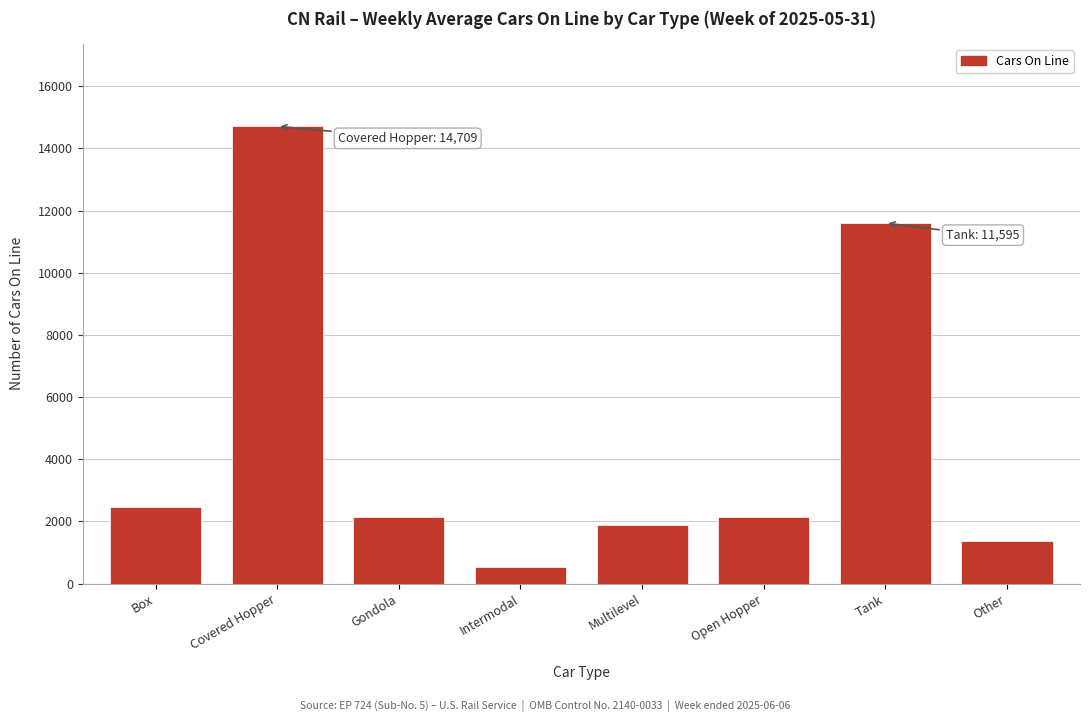

What is the label of the 8th bar from the left?

Other